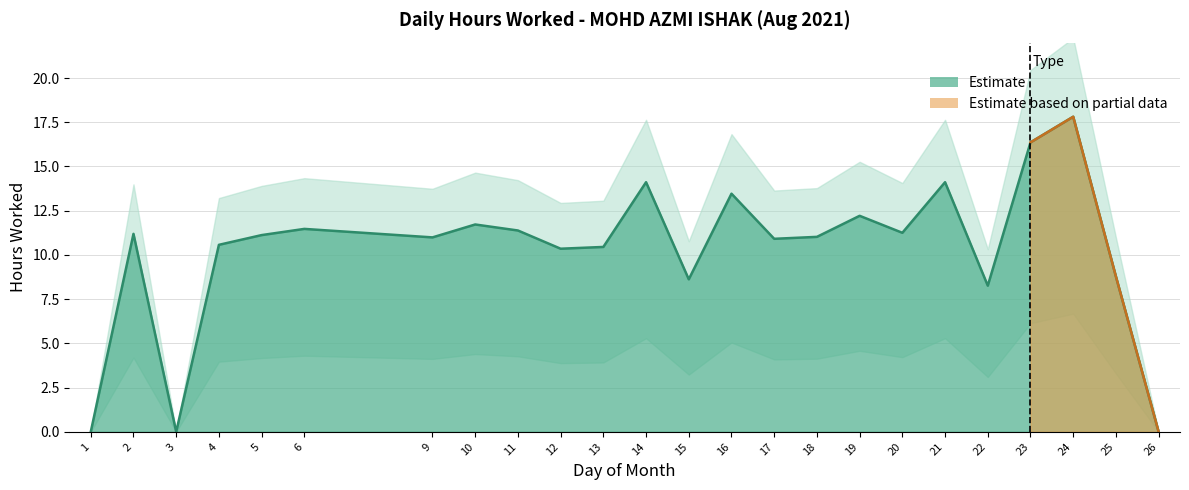

What is the difference between the values at 14 and 10?

2.4